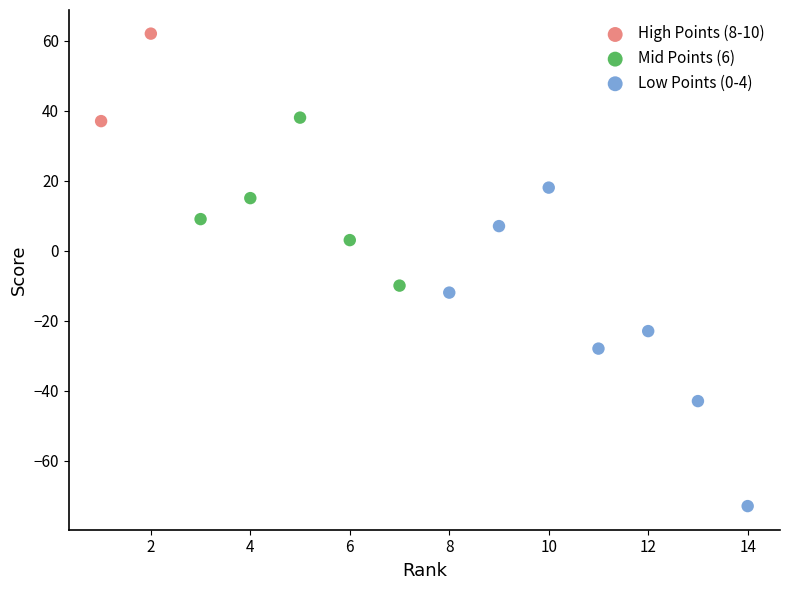

What are all the series names shown in the legend?

High Points (8-10), Mid Points (6), Low Points (0-4)